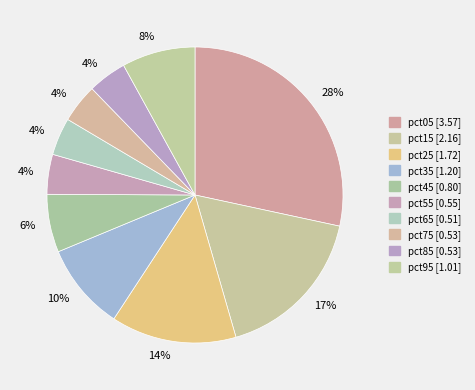

Does pct85 represent more than half of the total?

No